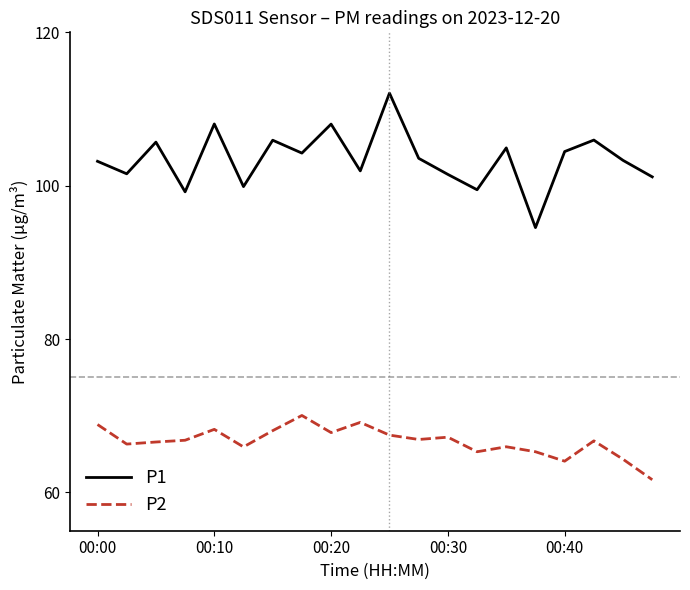

What is the average value of the P2 series?

66.6